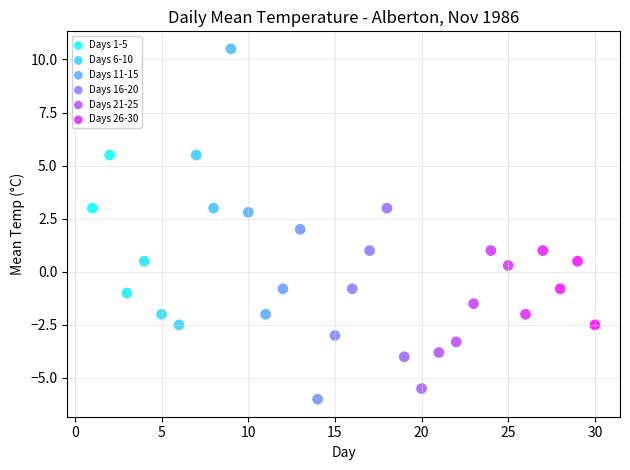

Which series has the widest spread of Y values?

Days 6-10